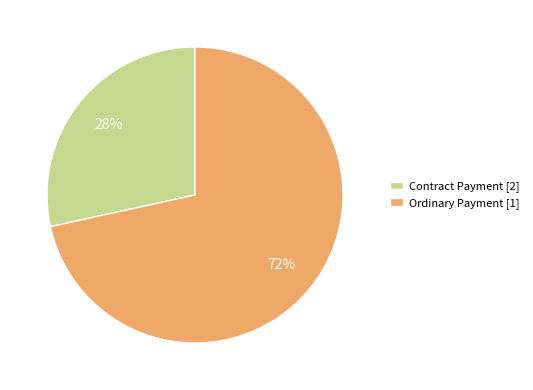

Which category accounts for the majority?

Ordinary Payment [1]